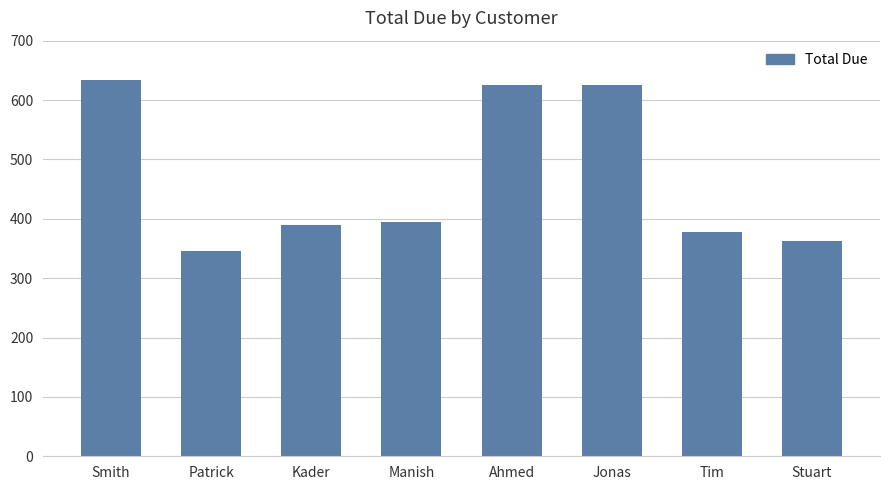

What is the value of the 2nd bar from the left?

345